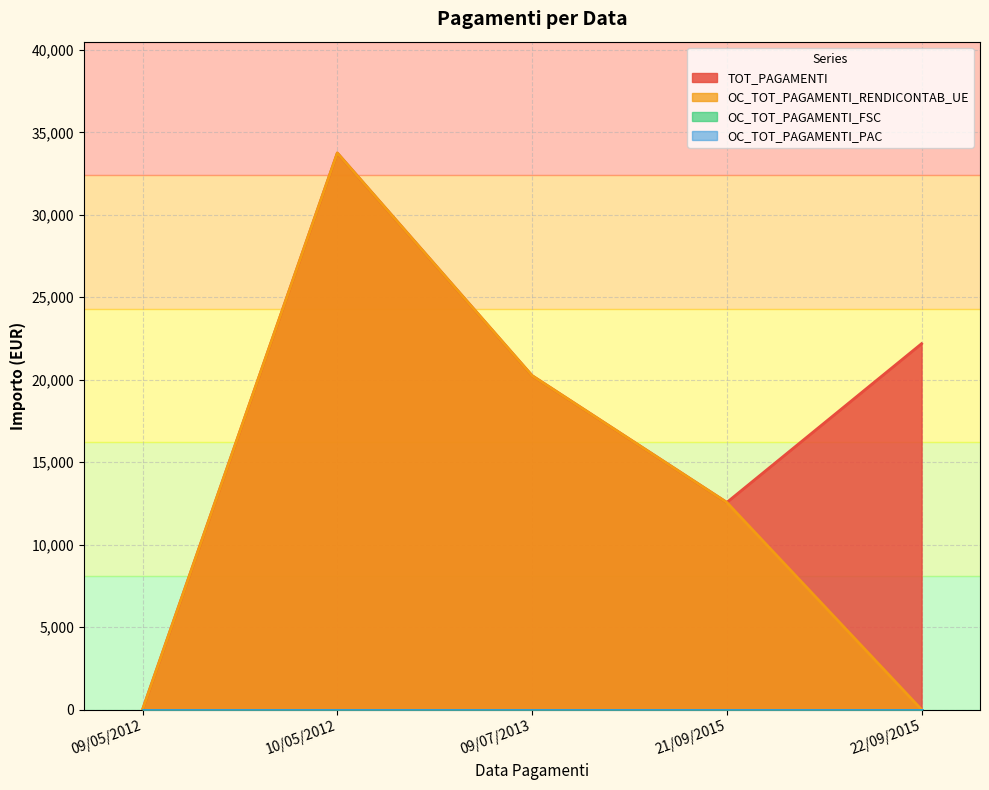

The OC_TOT_PAGAMENTI_RENDICONTAB_UE series shows 33750.0 at 10/05/2012. True or false?

True